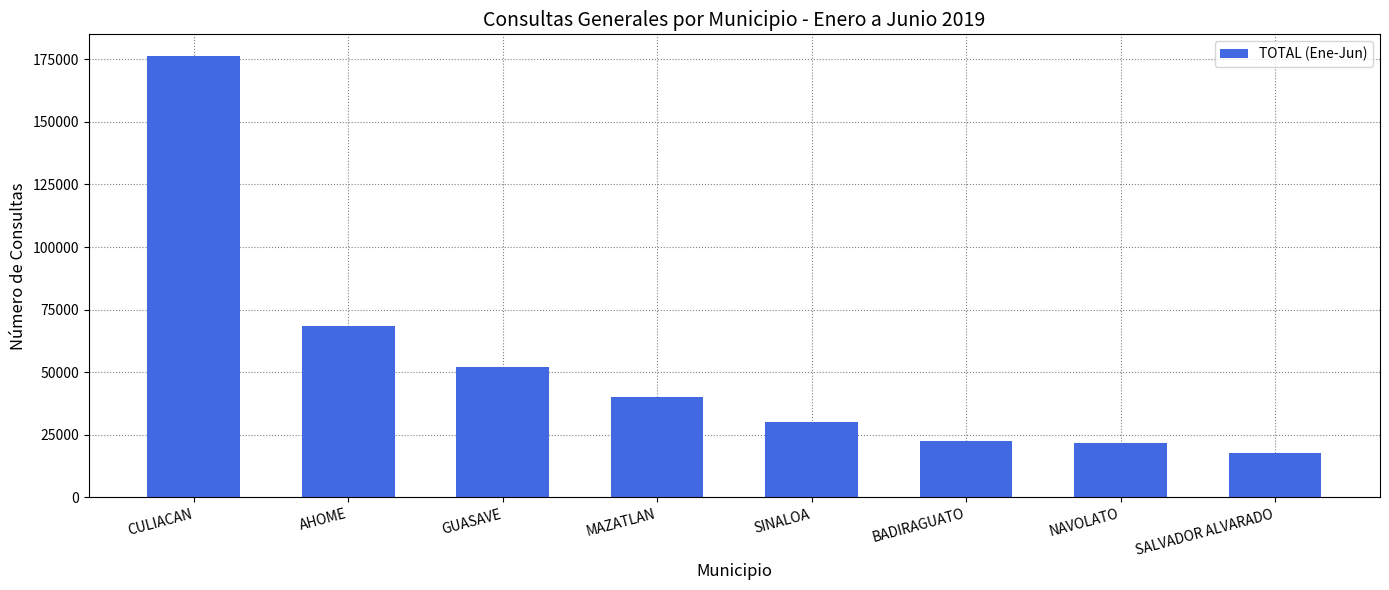

The value at BADIRAGUATO is 22745. True or false?

True